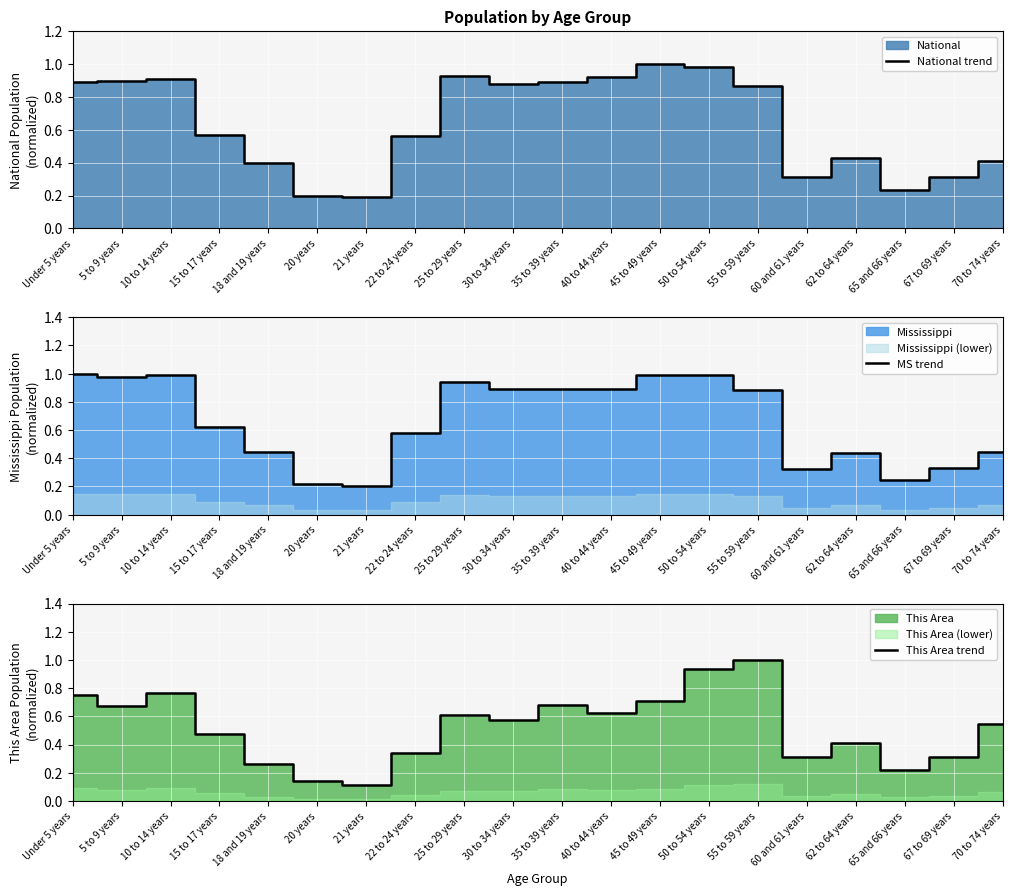

Which series has the largest range (max minus min)?

This Area trend